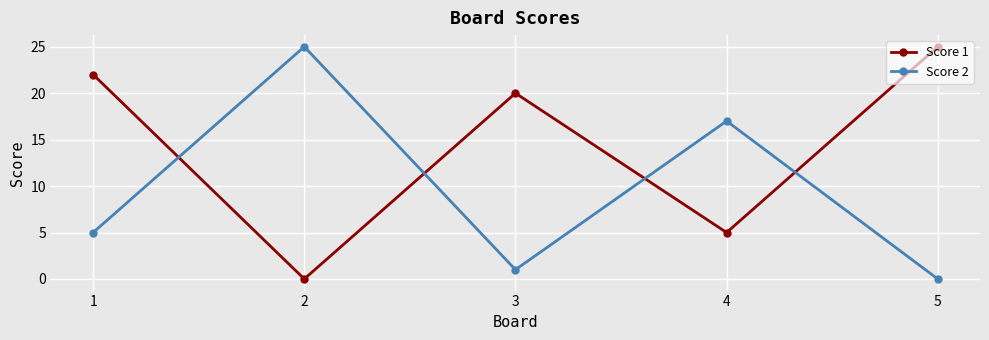

What is the difference between the maximum and minimum values in the Score 1 series?

25